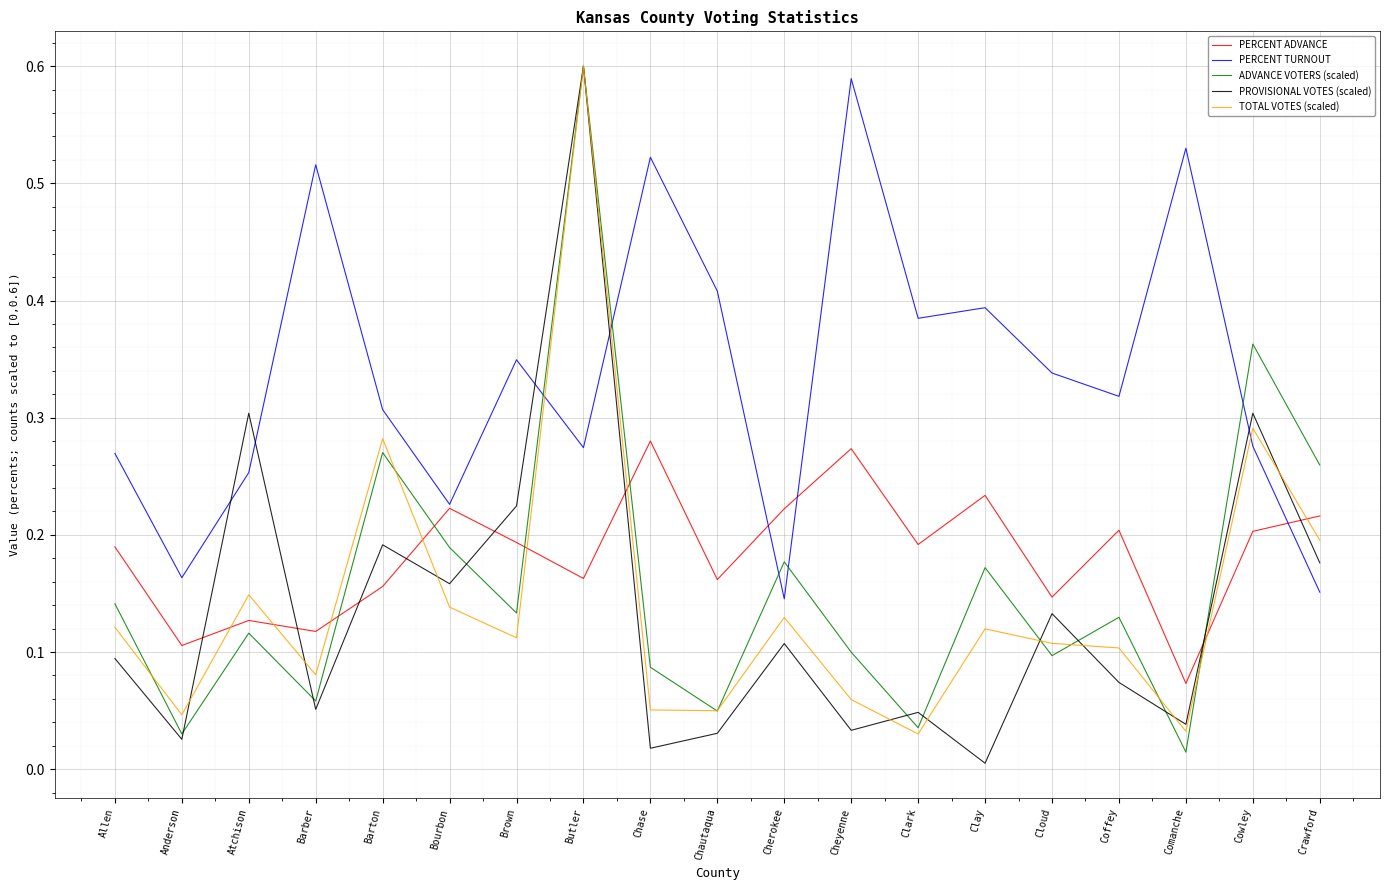

Is the value of PROVISIONAL VOTES (scaled) at Butler greater than the value of PERCENT TURNOUT at Cheyenne?

Yes